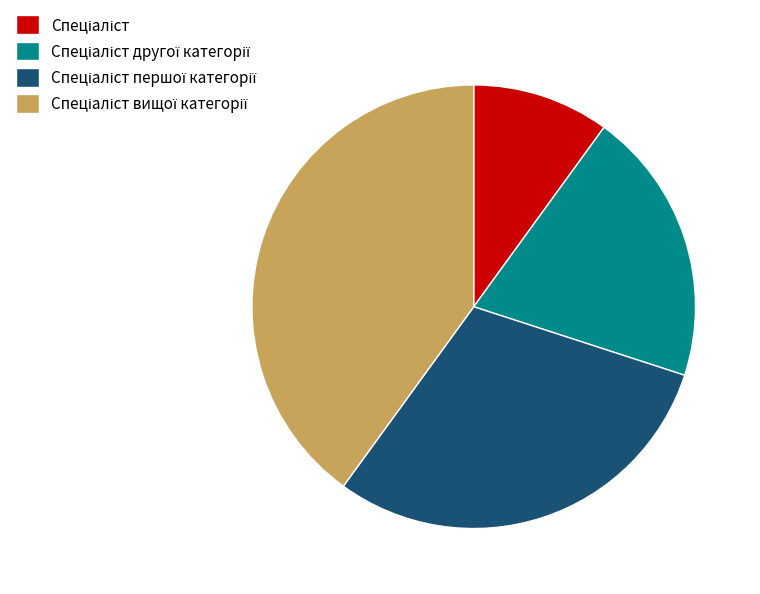

Is there a majority slice in this chart?

No